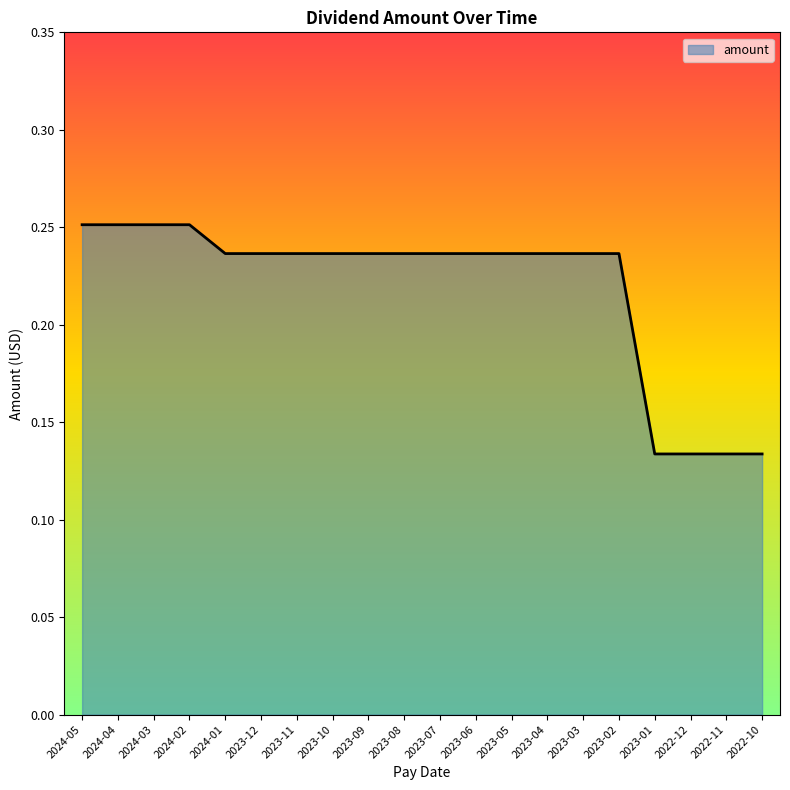

Which has a higher value, 2023-10 or 2022-11?

2023-10